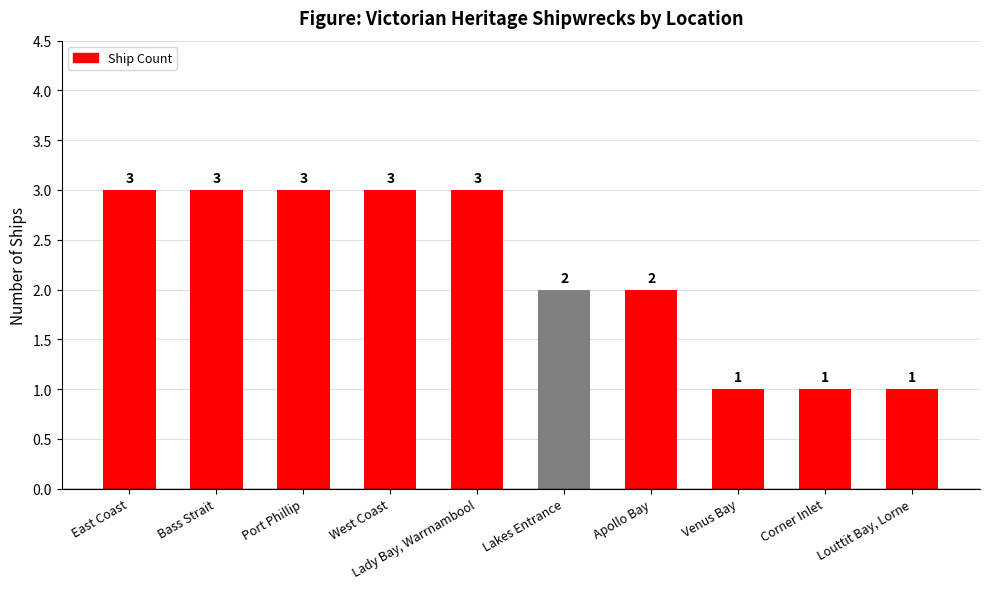

Are the bars horizontal?

No